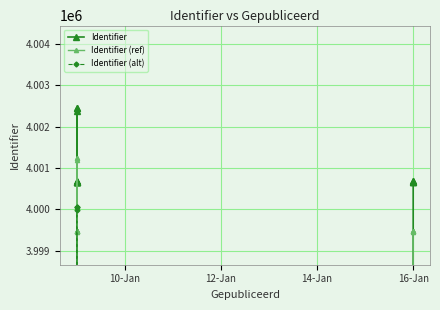

What is the sum of all Identifier (alt) values?

63977543.4